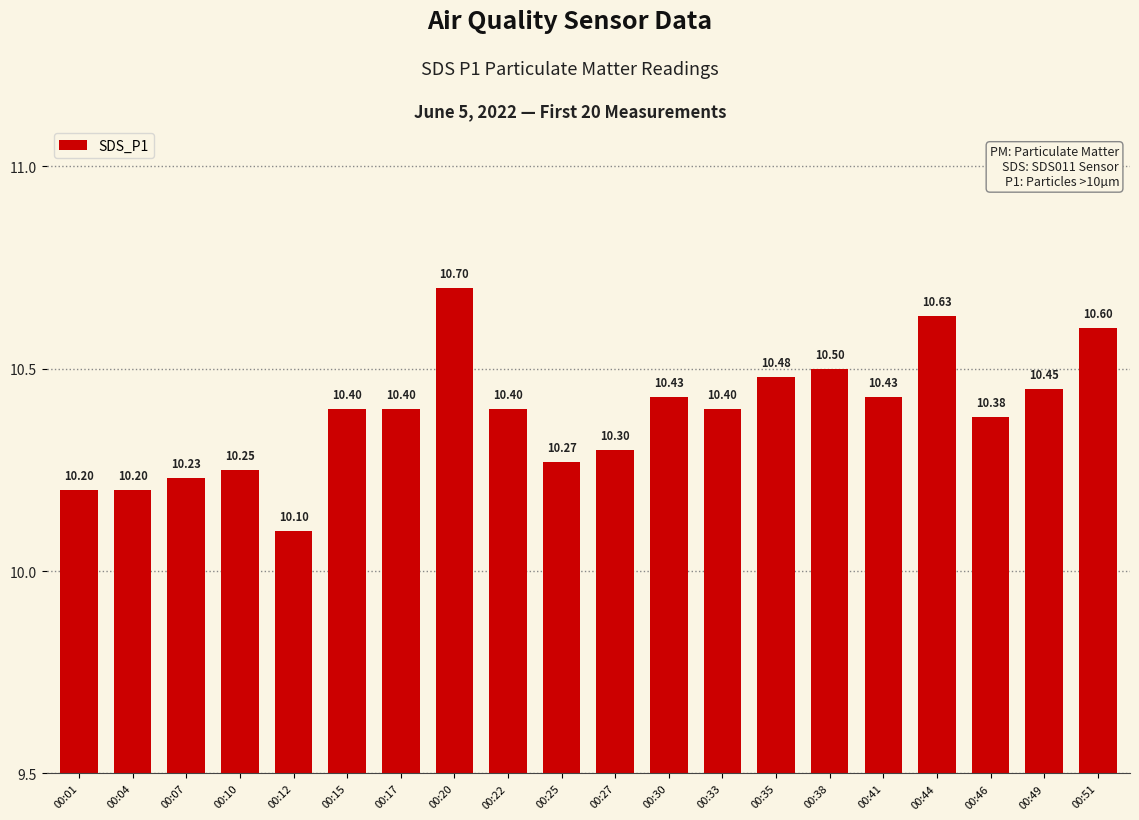

How many data points does each series have?

20